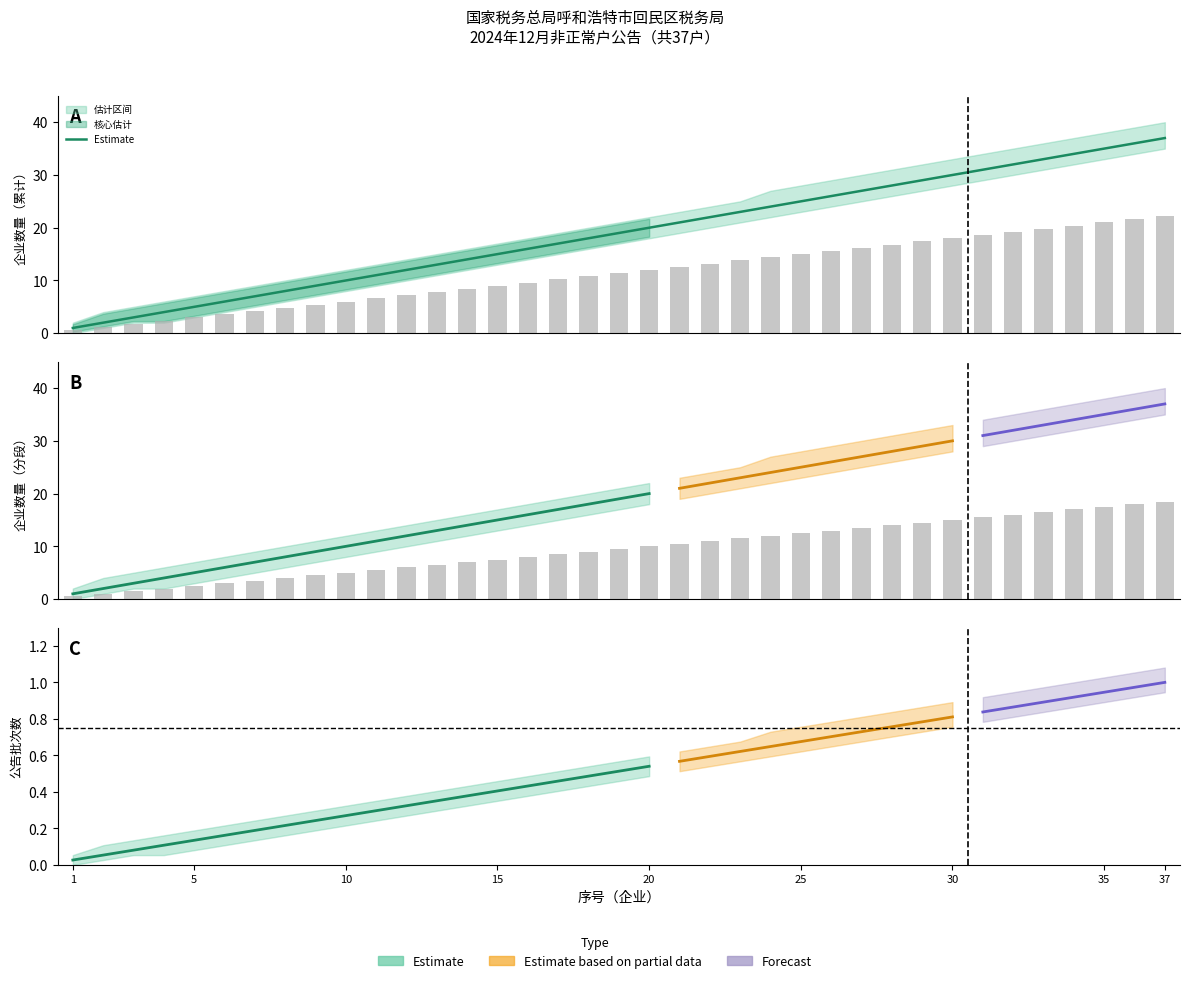

At which label does Lower Bound reach its minimum?

1